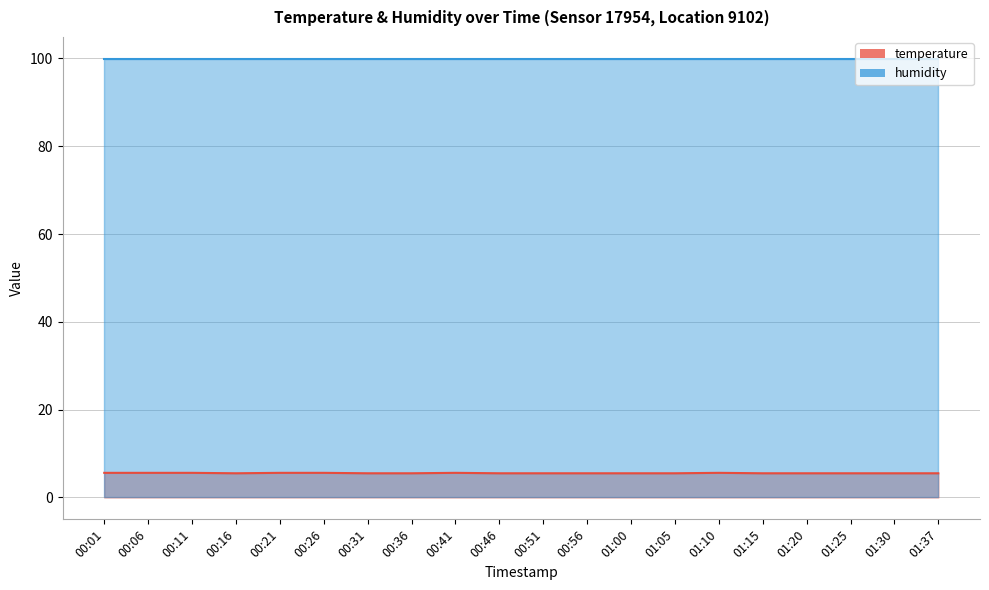

Rank the categories by value from lowest to highest.

00:16, 00:31, 00:36, 00:46, 00:51, 00:56, 01:00, 01:05, 01:15, 01:20, 01:25, 01:30, 01:37, 00:01, 00:06, 00:11, 00:21, 00:26, 00:41, 01:10